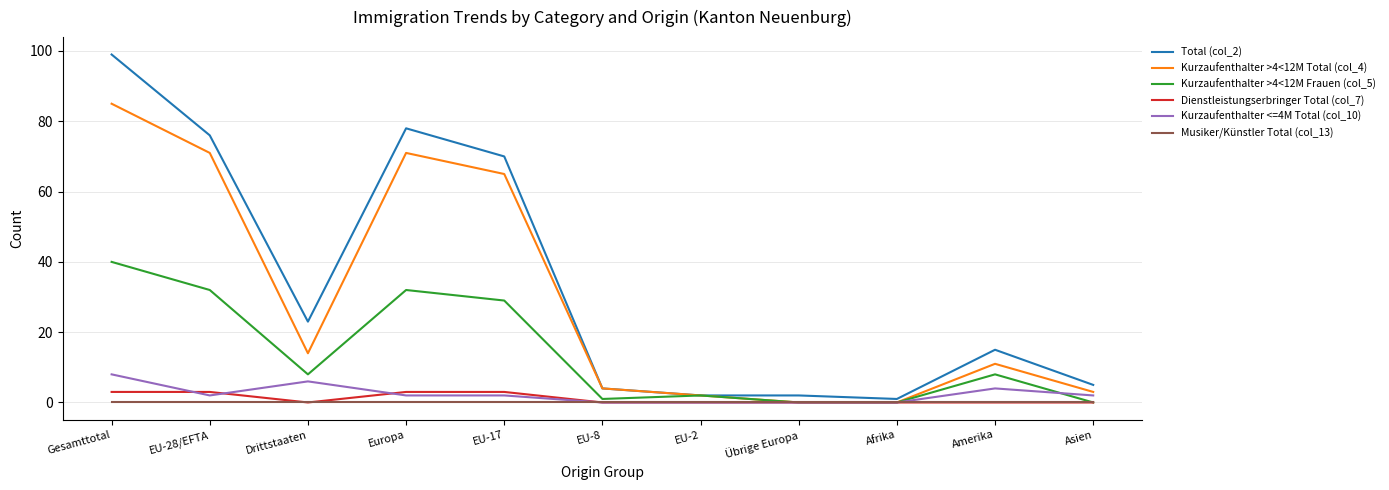

What are all the series names shown in the legend?

Total (col_2), Kurzaufenthalter >4<12M Total (col_4), Kurzaufenthalter >4<12M Frauen (col_5), Dienstleistungserbringer Total (col_7), Kurzaufenthalter <=4M Total (col_10), Musiker/Künstler Total (col_13)